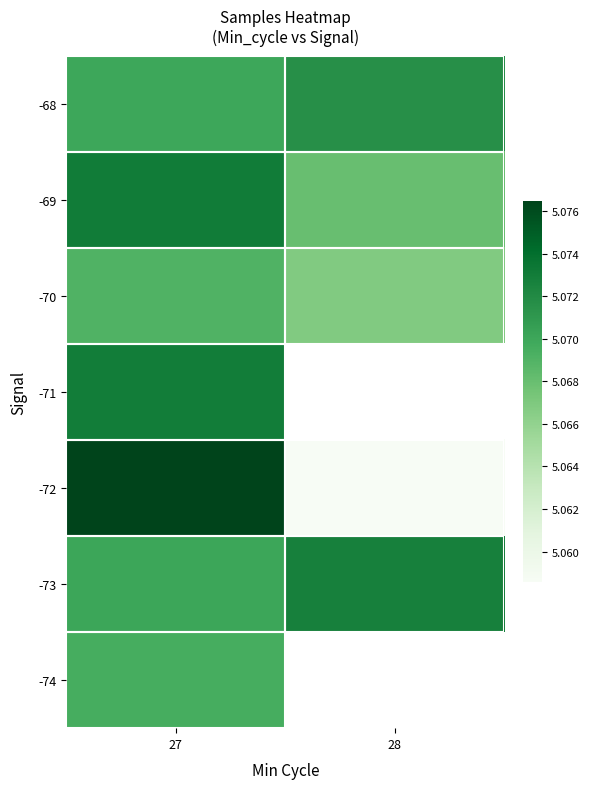

How many -70 values are between 5 and 6?

2